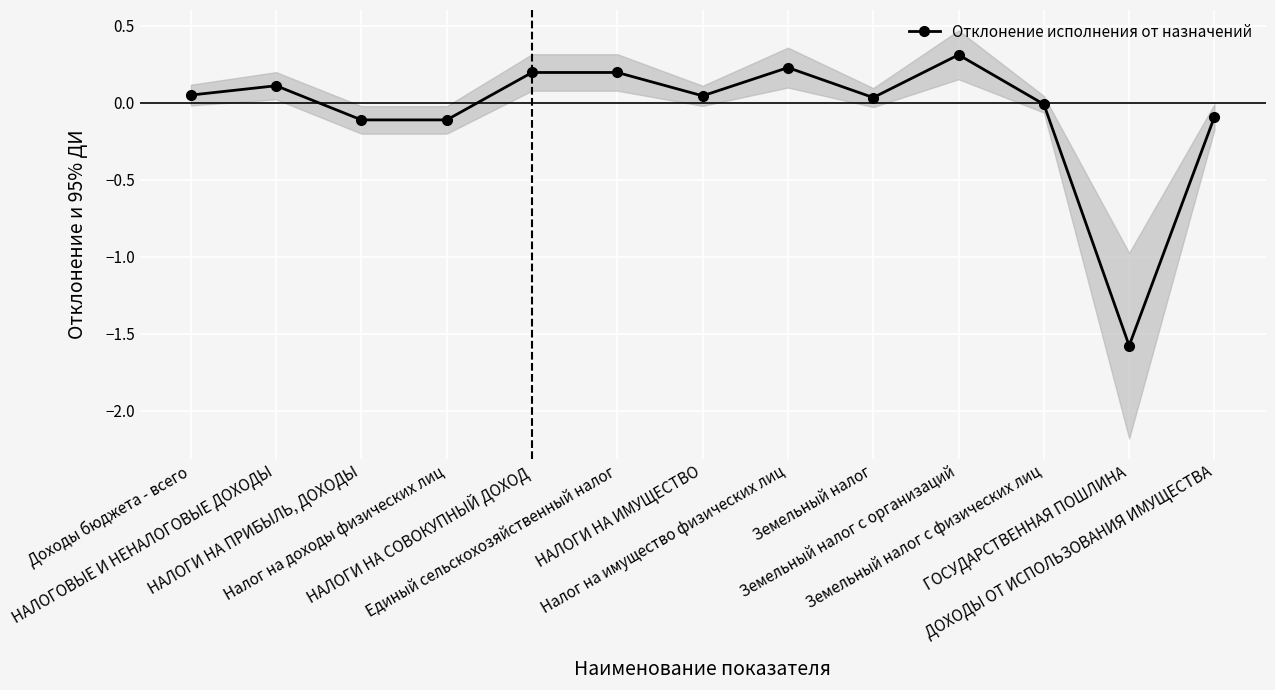

What is the sum of the values at Земельный налог с организаций and Земельный налог?

0.3